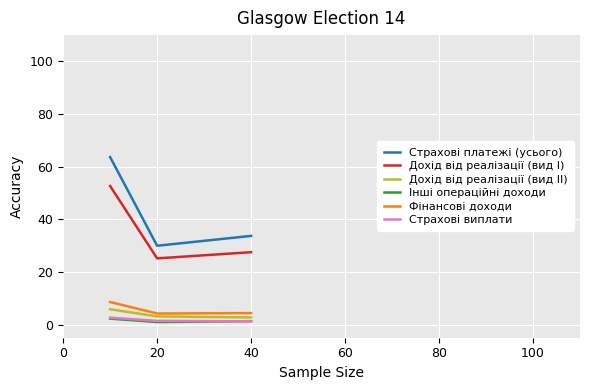

How many values in the Дохід від реалізації (вид I) series exceed 27?

2